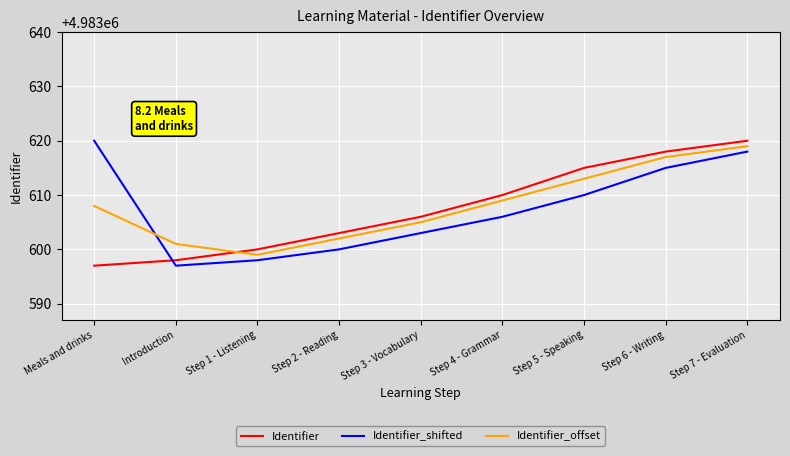

Which series has the largest total across all categories?

Identifier_offset